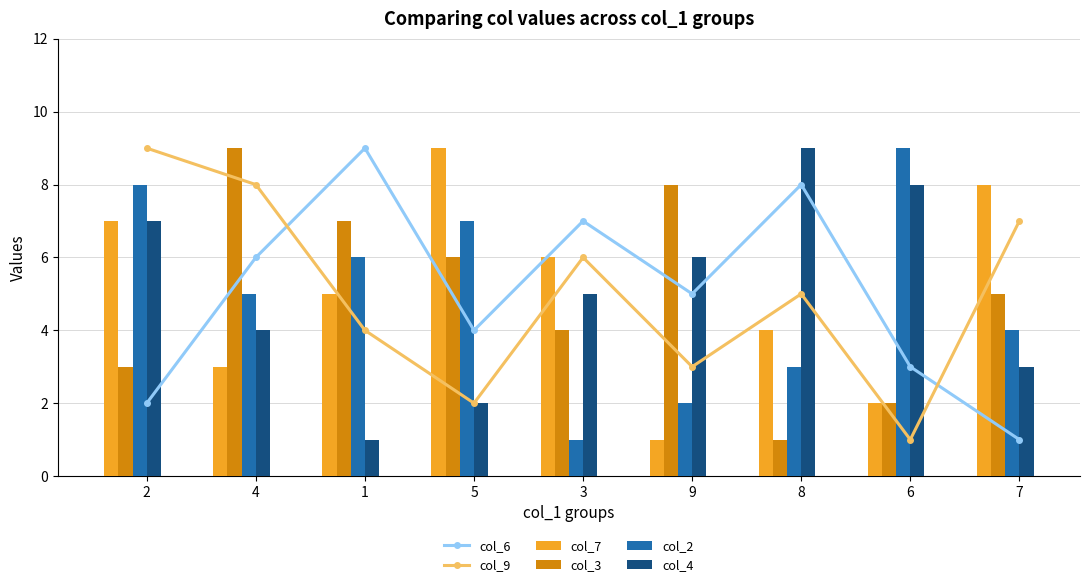

At 4, list the series in order from largest to smallest.

col_3, col_9, col_6, col_2, col_4, col_7